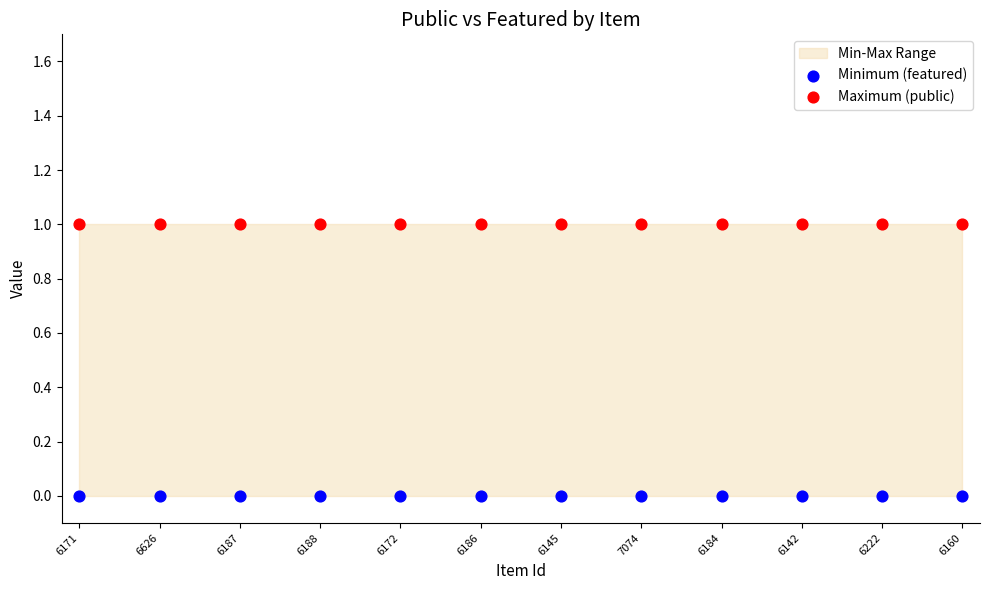

Which series contains the lowest Y value?

Minimum (featured)